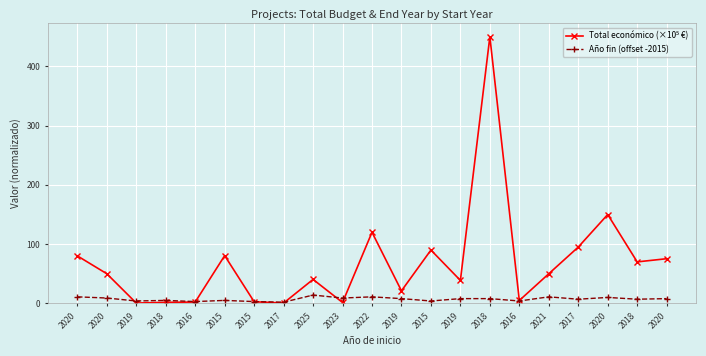

Reading left to right, extract all data points from this chart.

Total económico (×10⁵ €): 2020=80.1	2020=50.0	2019=0.5	2018=1.7	2016=2.2	2015=80.6	2015=2.7	2017=0.5	2025=40.4	2023=1.5	2022=120.0	2019=21.2	2015=90.0	2019=38.7	2018=450.0	2016=4.9	2021=50.0	2017=95.0	2020=149.9	2018=70.0	2020=75.4
Año fin (offset -2015): 2020=11.0	2020=9.0	2019=4.0	2018=5.0	2016=3.0	2015=5.0	2015=3.0	2017=2.0	2025=14.0	2023=9.0	2022=11.0	2019=8.0	2015=4.0	2019=8.0	2018=8.0	2016=4.0	2021=11.0	2017=7.0	2020=10.0	2018=7.0	2020=8.0